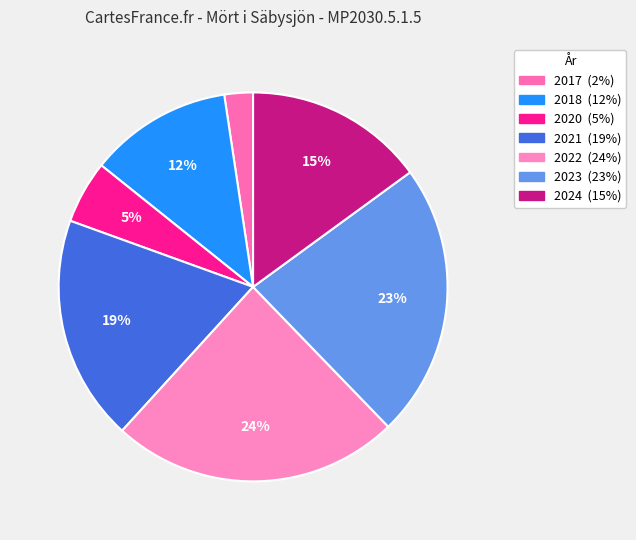

How many slices are in this pie chart?

7